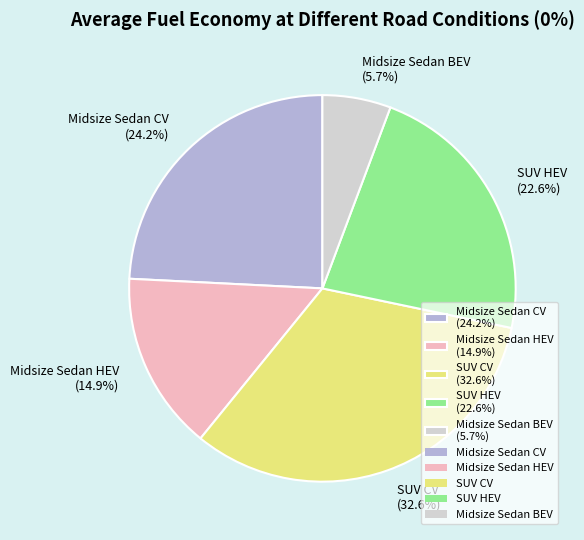

To the nearest percent, what is the average slice percentage?

20%